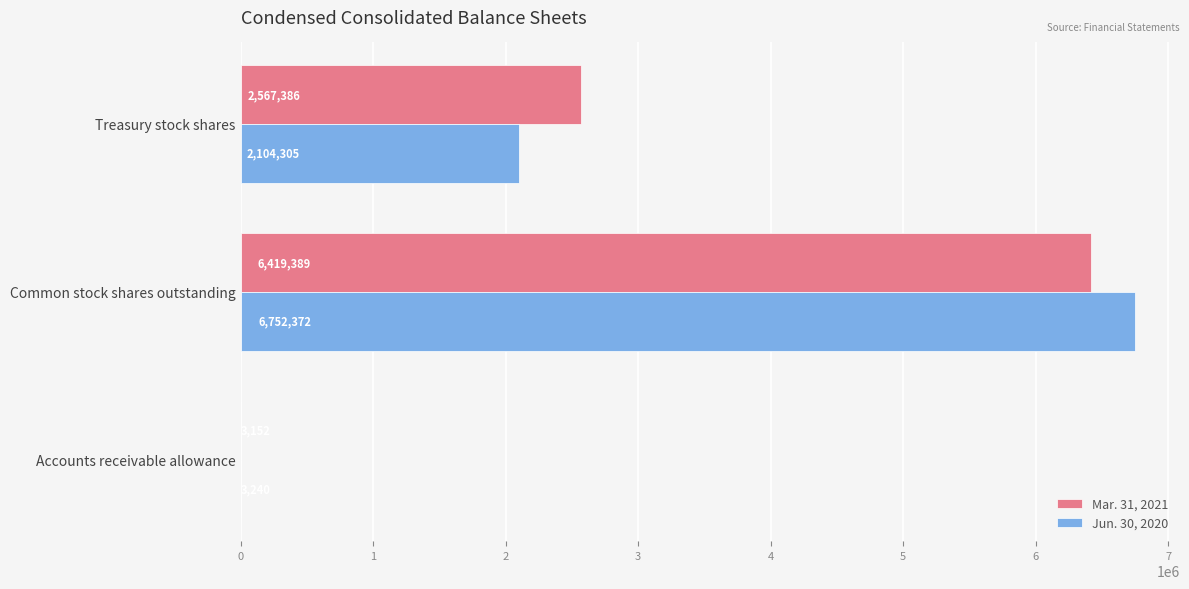

Which series changed the most between Common stock shares outstanding and Treasury stock shares?

Jun. 30, 2020